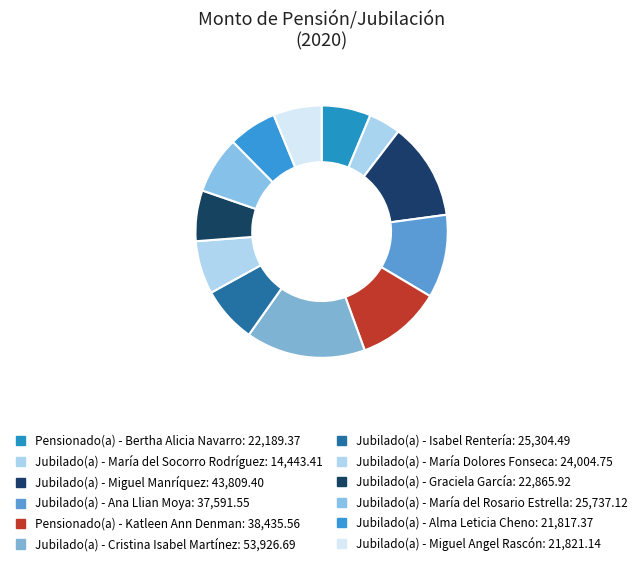

To the nearest percent, what percentage of the pie is Jubilado(a) - Cristina Isabel Martínez?

15%